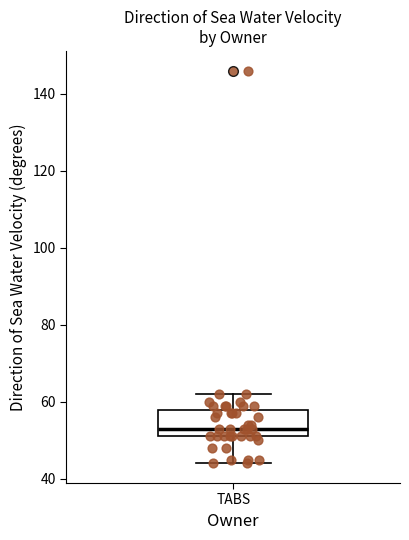

Where is the upper edge of the box for TABS on the y-axis? The values are not printed on the chart, so give them approximately, as read against the axis.

58